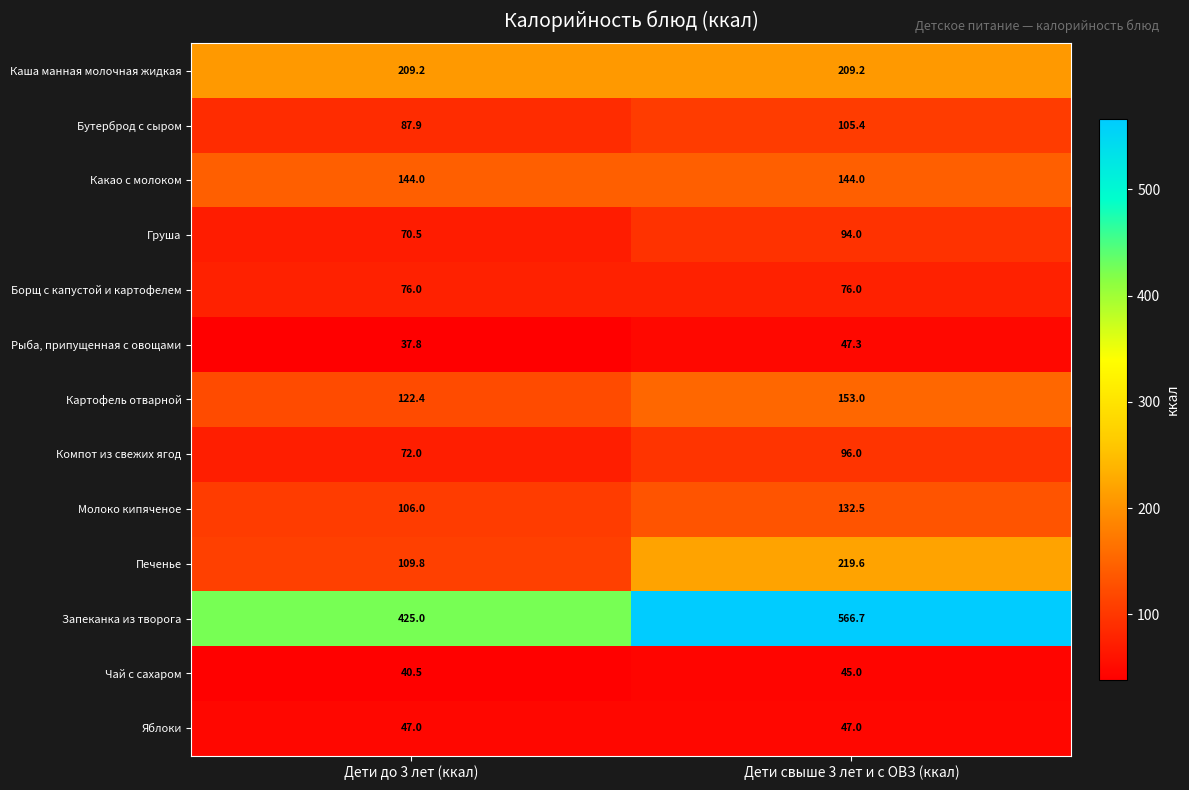

At which label does Компот из свежих ягод reach its minimum?

Дети до 3 лет (ккал)